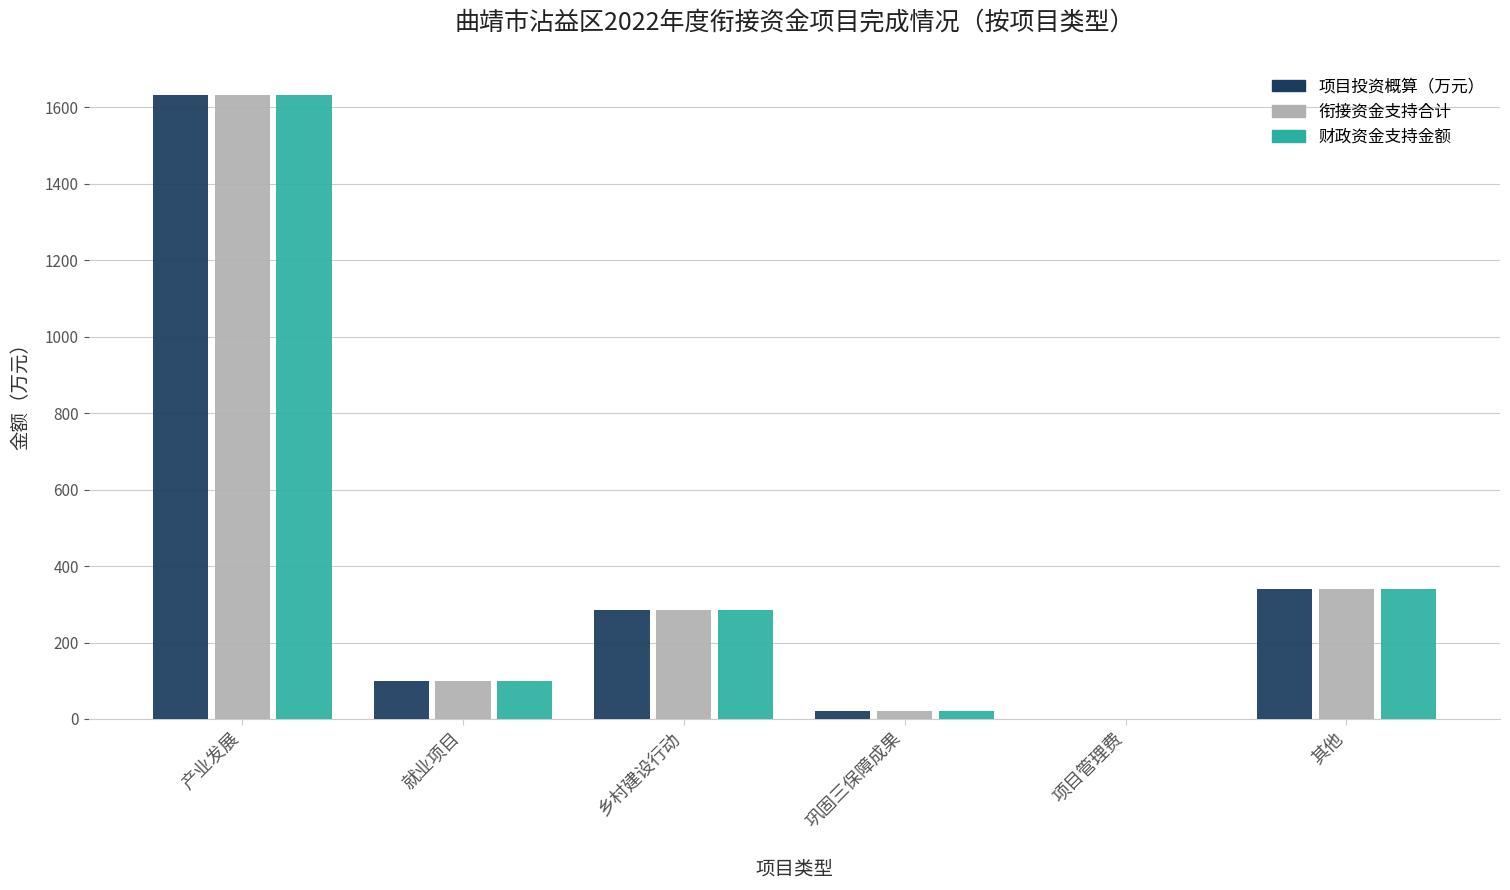

The 项目投资概算（万元） series shows 485.2 at 乡村建设行动. True or false?

False